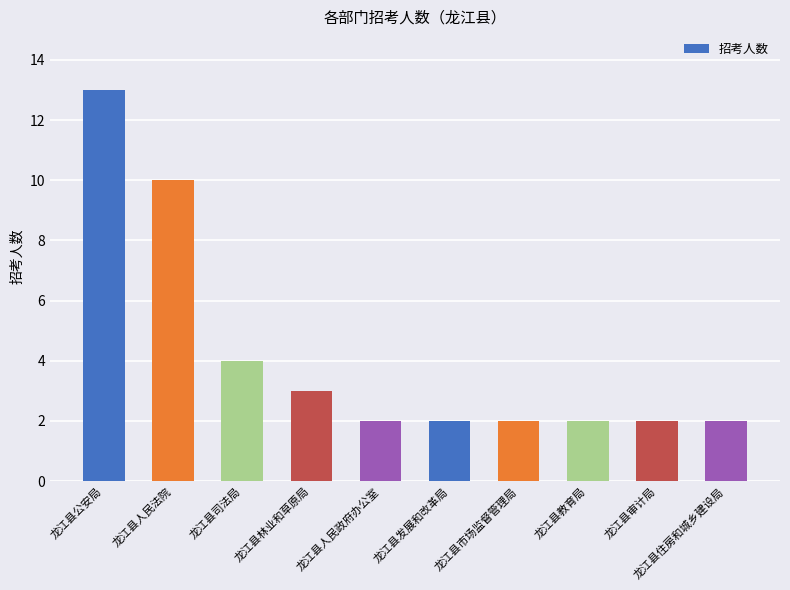

Is it true that the value at 龙江县住房和城乡建设局 is 2?

True